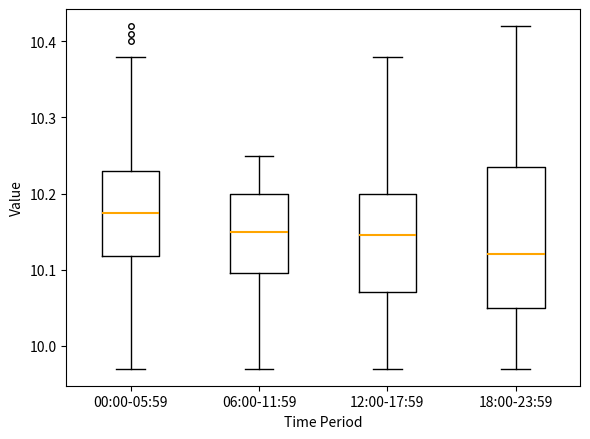

Which box is the tallest, from its lower edge to its upper edge?

18:00-23:59